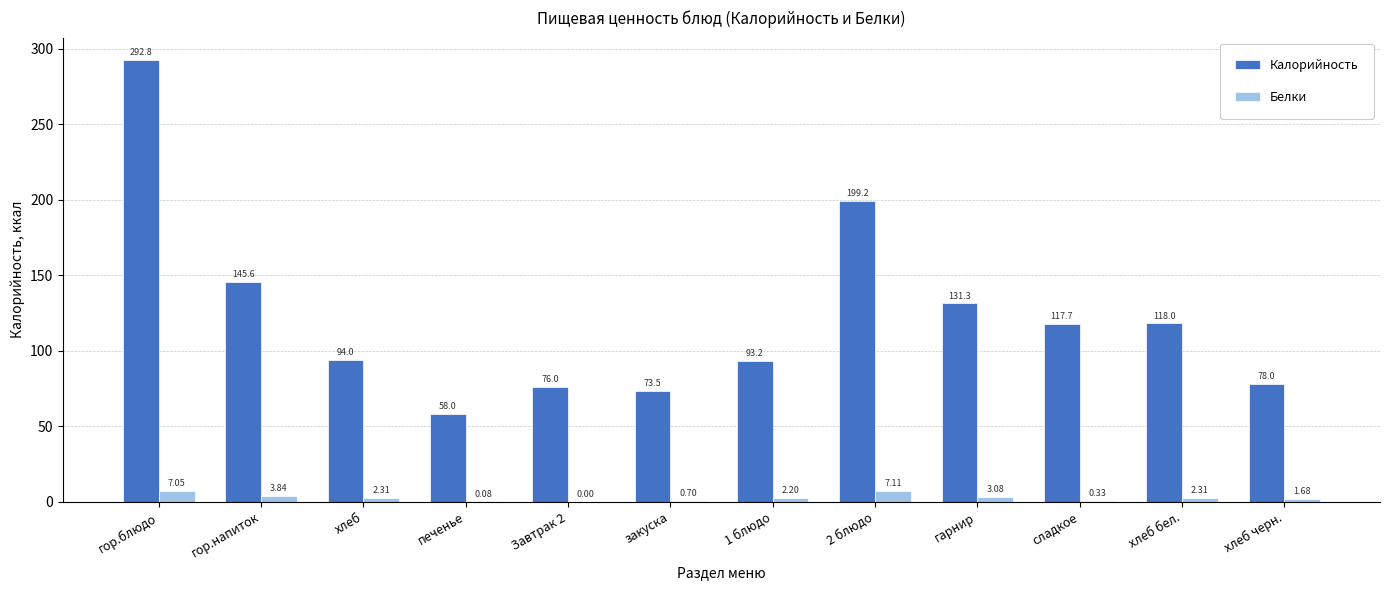

What is the total value across all series at хлеб черн.?

79.7